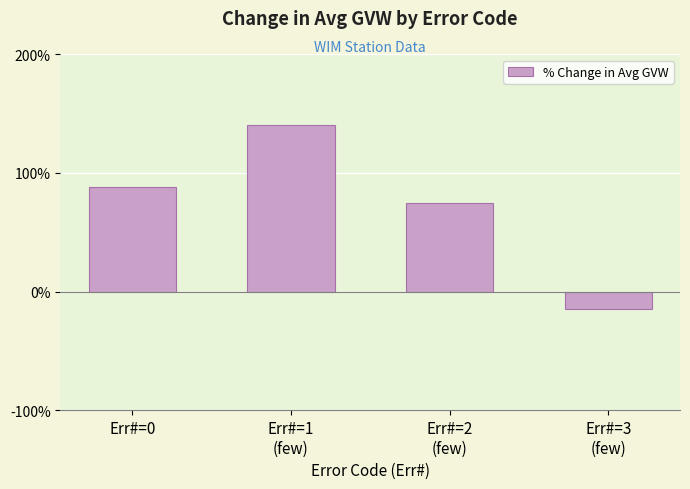

The chart shows a value of 51 at Err#=1
(few). True or false?

False